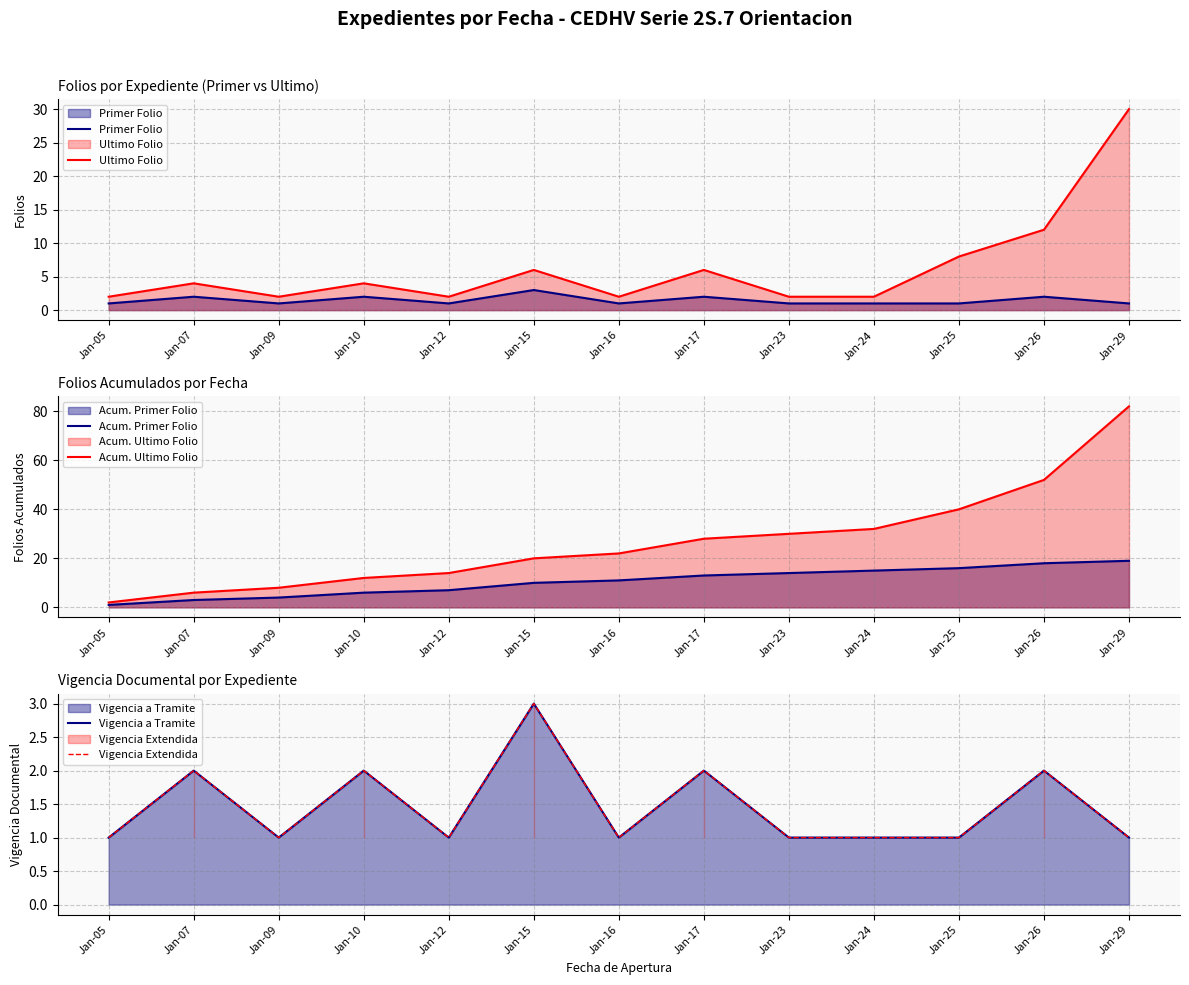

Rank the categories by Acum. Primer Folio value from highest to lowest.

Jan-29, Jan-26, Jan-25, Jan-24, Jan-23, Jan-17, Jan-16, Jan-15, Jan-12, Jan-10, Jan-09, Jan-07, Jan-05